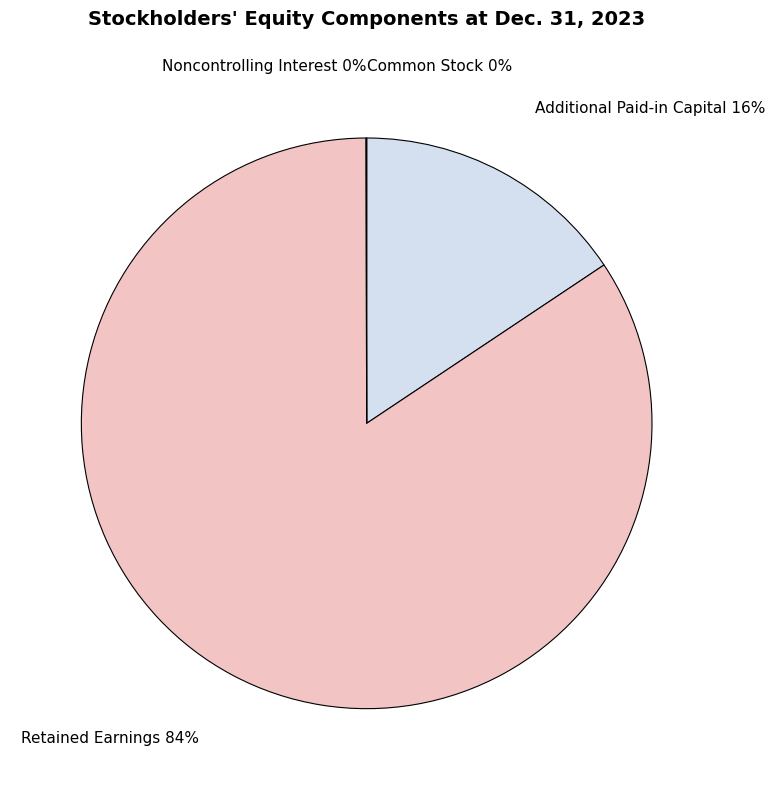

Which slice is the largest?

Retained Earnings